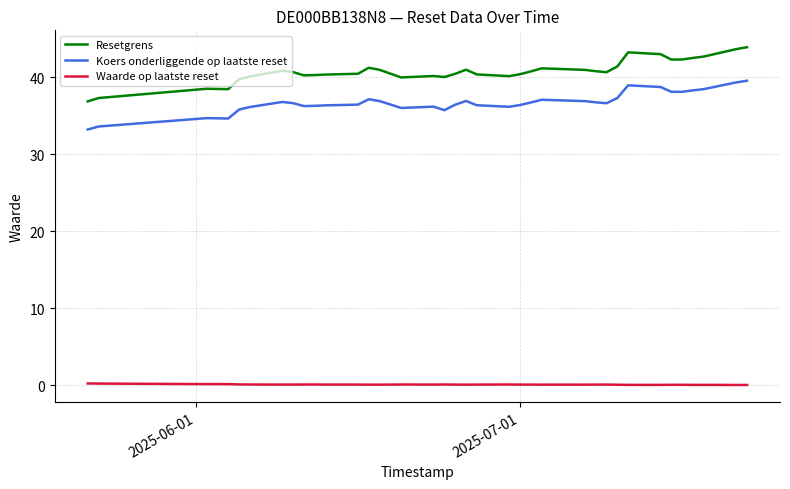

How many interior local valleys does the Waarde op laatste reset series have?

2